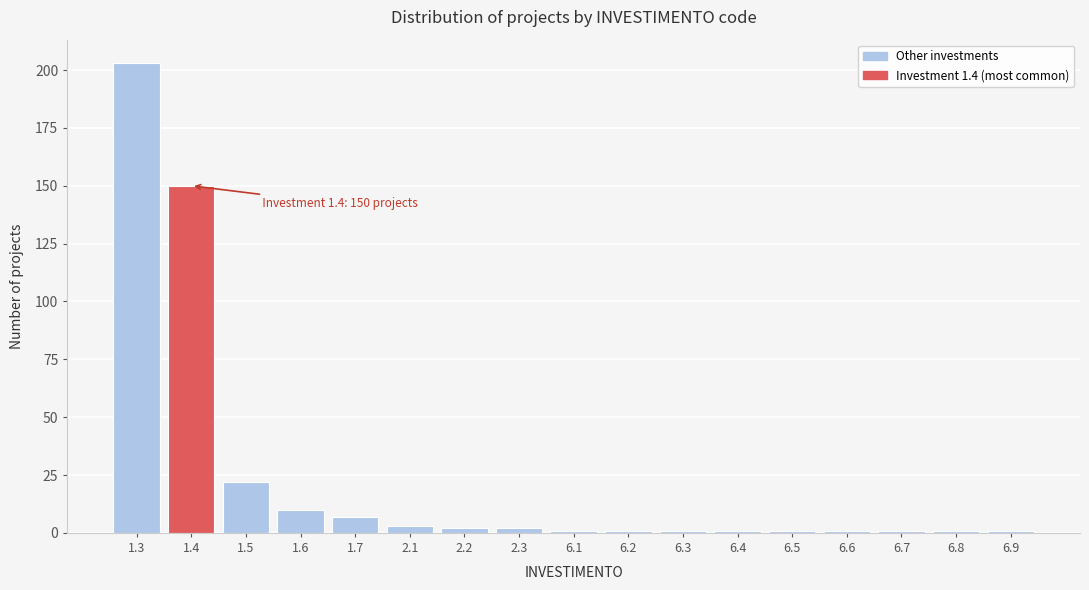

Reading right to left, what are all the values shown in this chart?

6.9=1	6.8=1	6.7=1	6.6=1	6.5=1	6.4=1	6.3=1	6.2=1	6.1=1	2.3=2	2.2=2	2.1=3	1.7=7	1.6=10	1.5=22	1.4=150	1.3=203